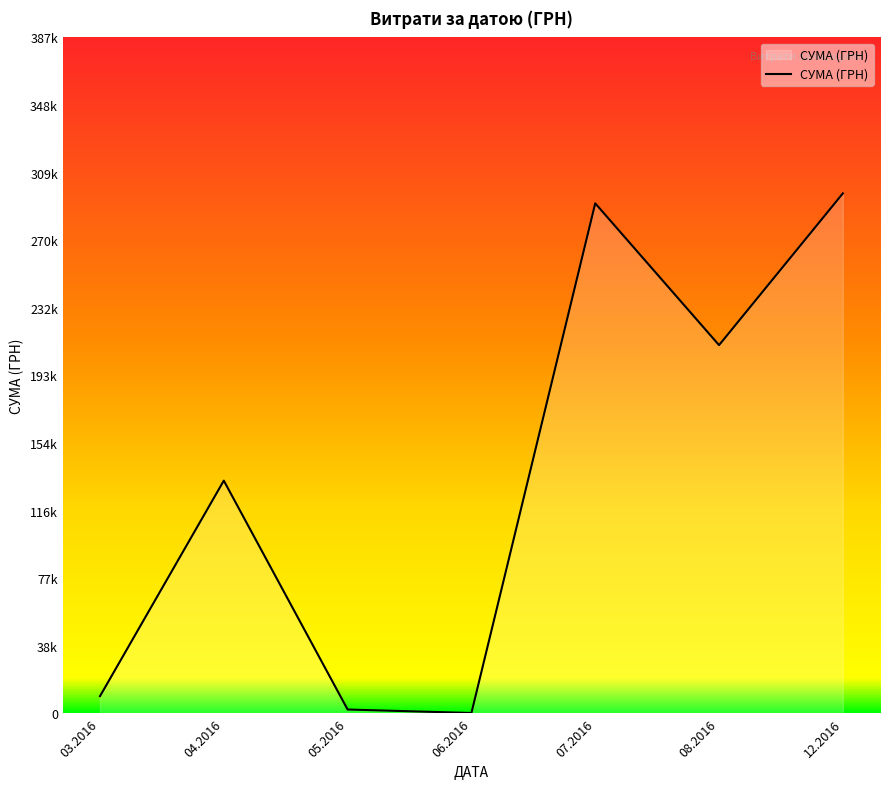

The value at 12.2016 is 435259.4. True or false?

False